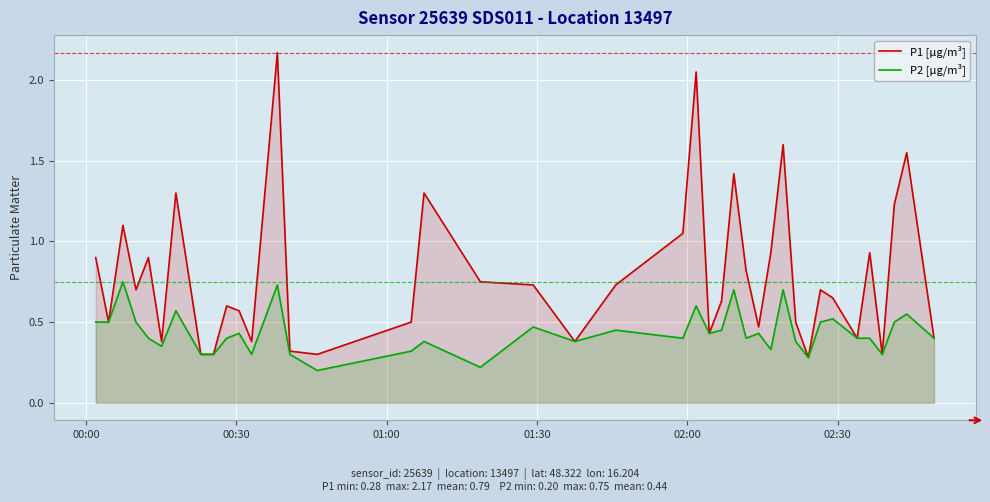

Which series has the largest range (max minus min)?

P1 [µg/m³]